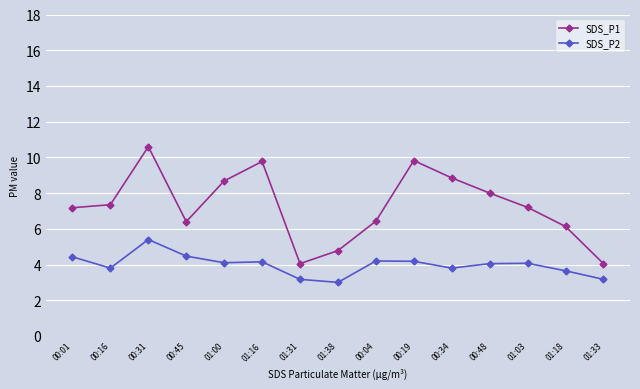

What position from the left is 00:34?

11